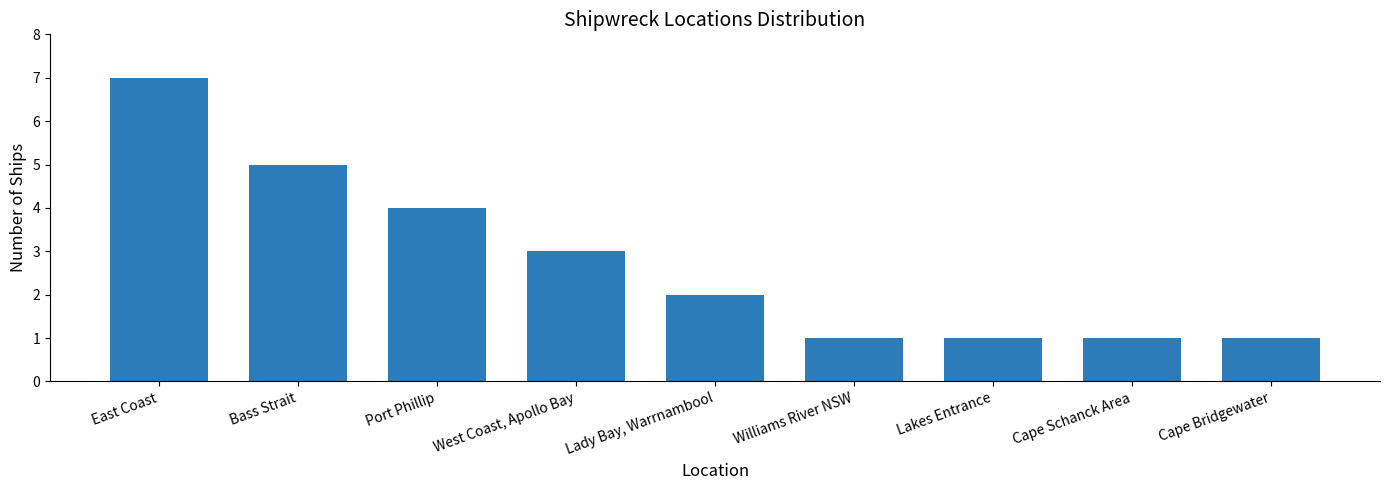

How many bars are there in total?

9